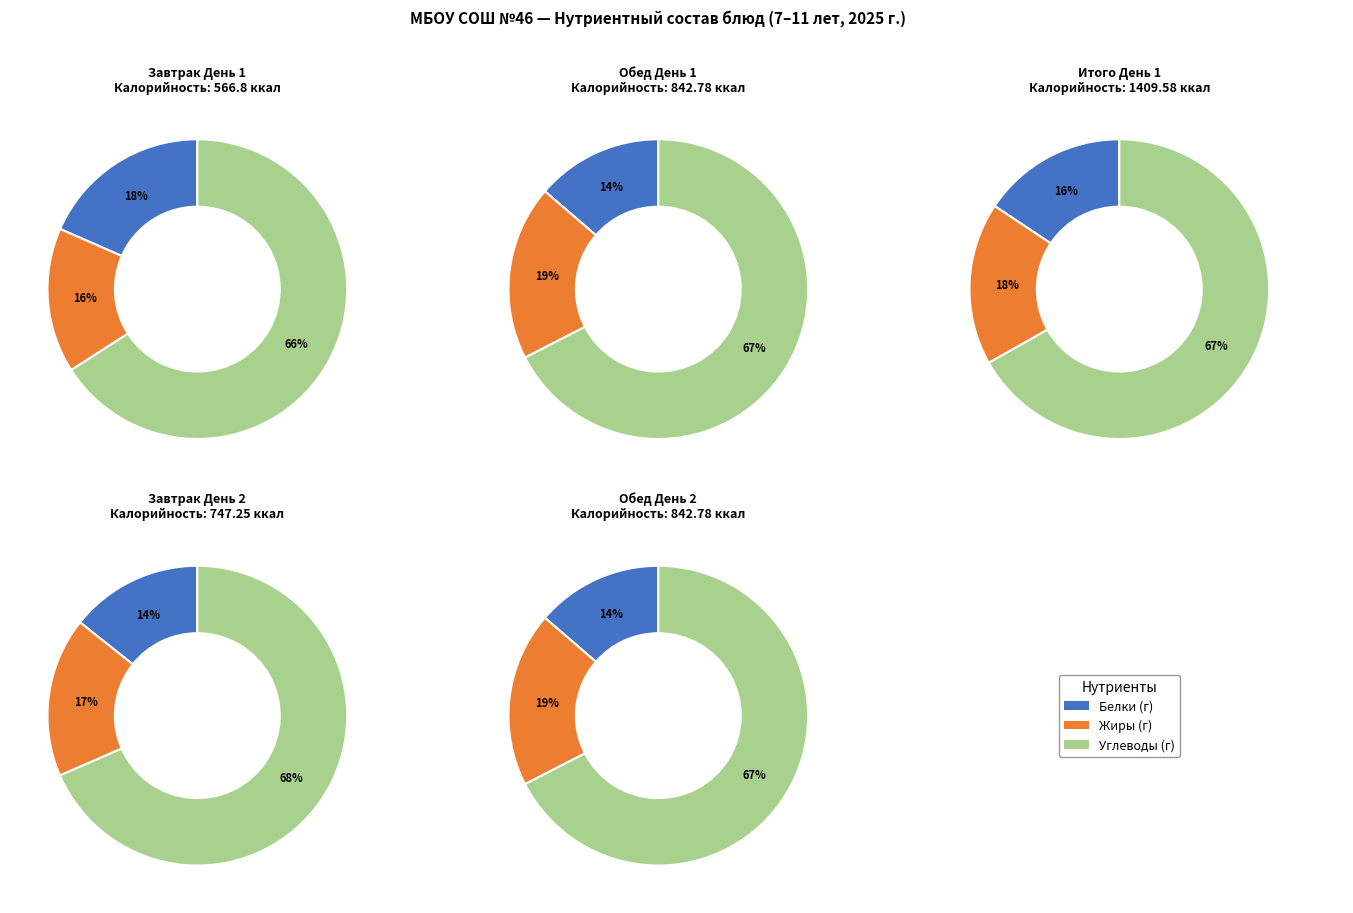

To the nearest percent, what is the average slice percentage?

33%